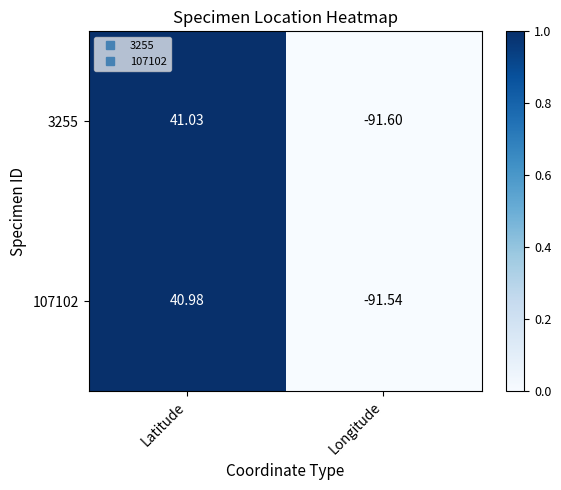

At which category does the chart reach its peak across all series?

Latitude